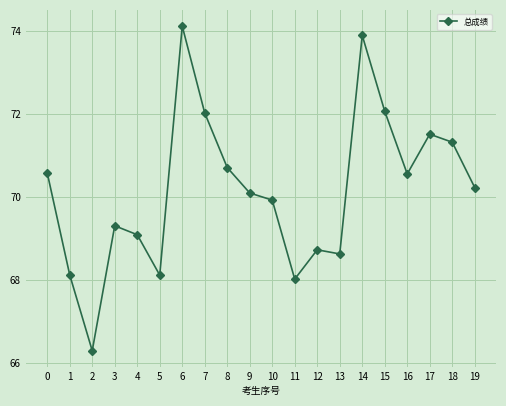

Reading left to right, what are all the values shown in this chart?

70.6	68.1	66.3	69.3	69.1	68.1	74.1	72.0	70.7	70.1	69.9	68.0	68.7	68.6	73.9	72.1	70.6	71.5	71.3	70.2